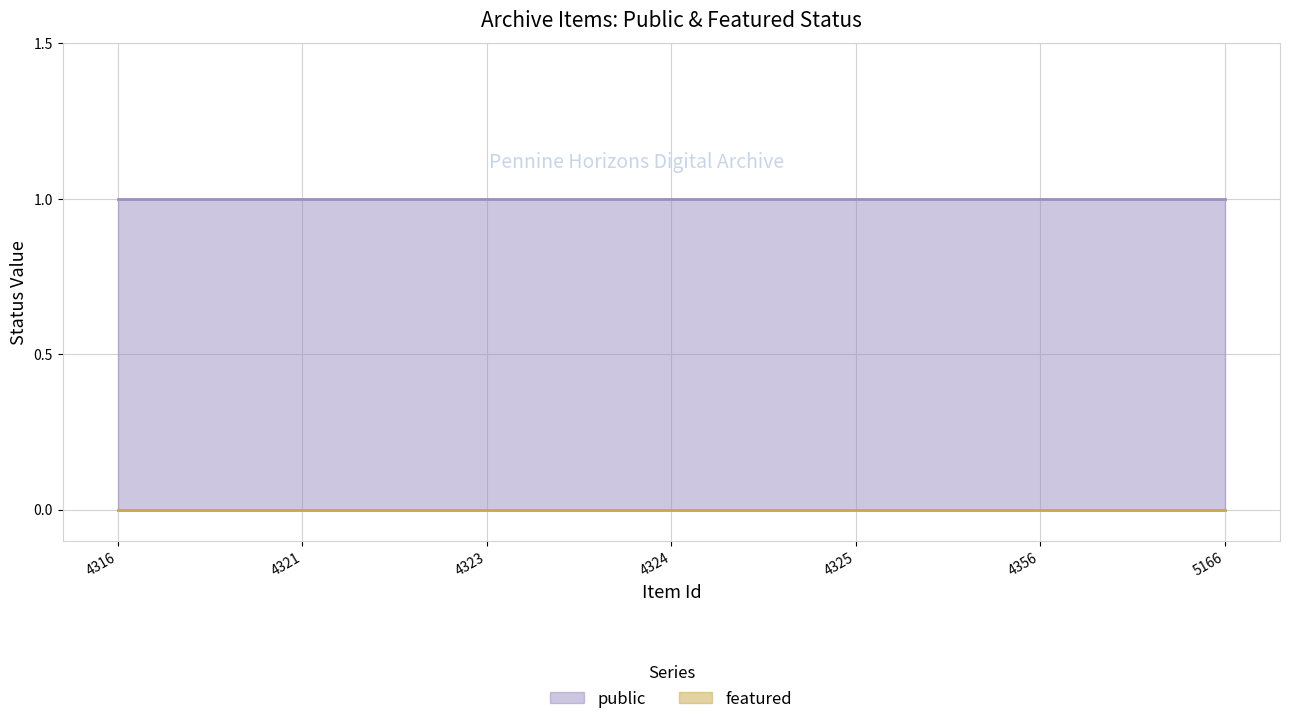

Reading right to left, list all the values displayed in this chart.

public: 5166=1	4356=1	4325=1	4324=1	4323=1	4321=1	4316=1
featured: 5166=0	4356=0	4325=0	4324=0	4323=0	4321=0	4316=0